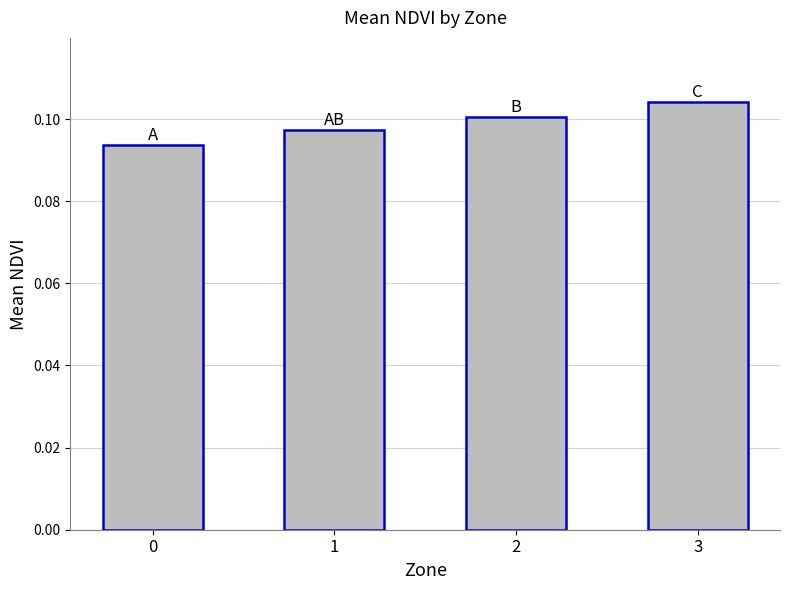

Rank the categories by value from highest to lowest.

3, 2, 1, 0